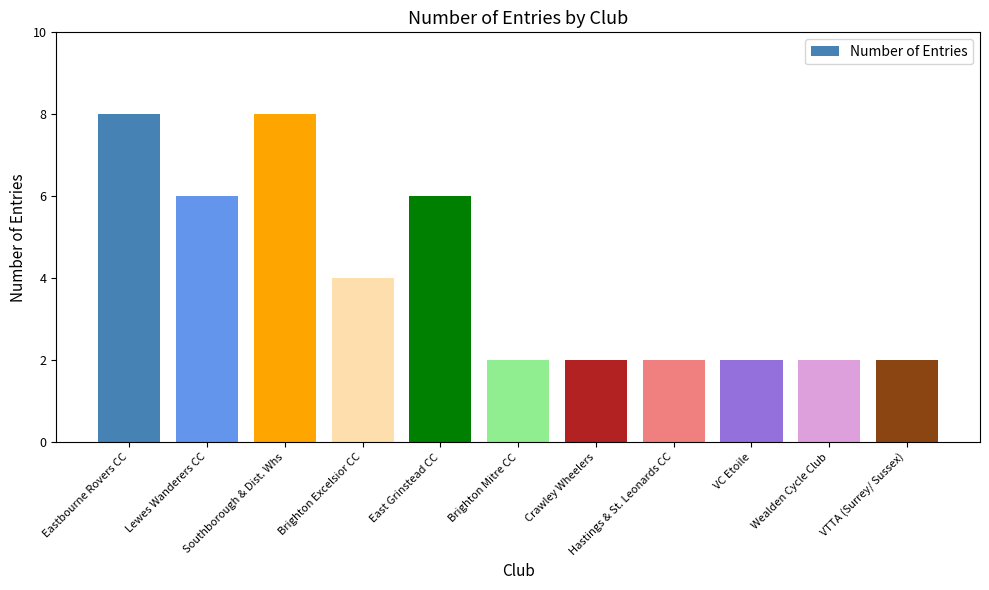

Reading right to left, list all the values displayed in this chart.

VTTA (Surrey/ Sussex)=2	Wealden Cycle Club=2	VC Etoile=2	Hastings & St. Leonards CC=2	Crawley Wheelers=2	Brighton Mitre CC=2	East Grinstead CC=6	Brighton Excelsior CC=4	Southborough & Dist. Whs=8	Lewes Wanderers CC=6	Eastbourne Rovers CC=8